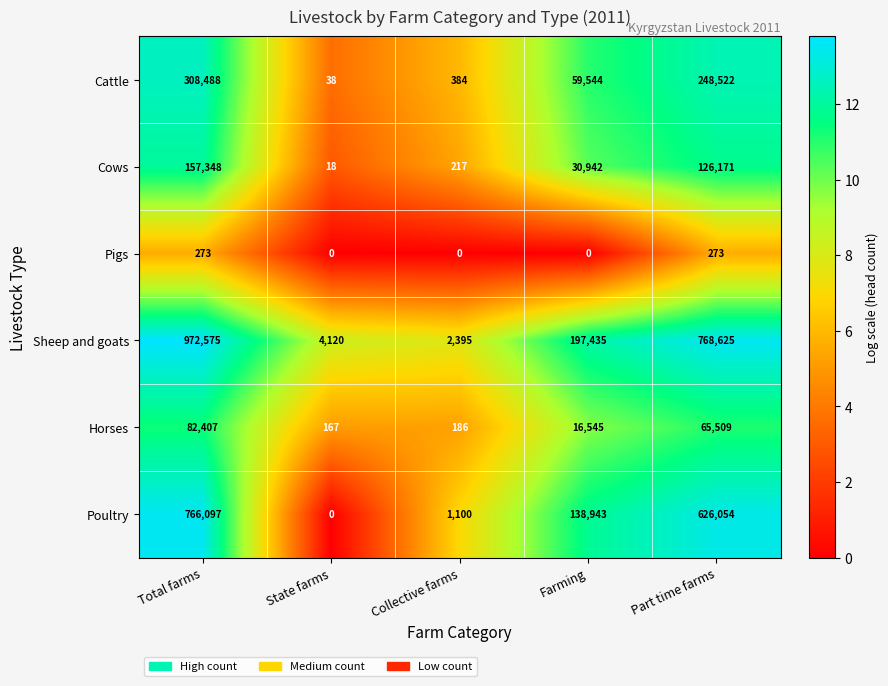

The value of Sheep and goats at State farms is 6639. True or false?

False